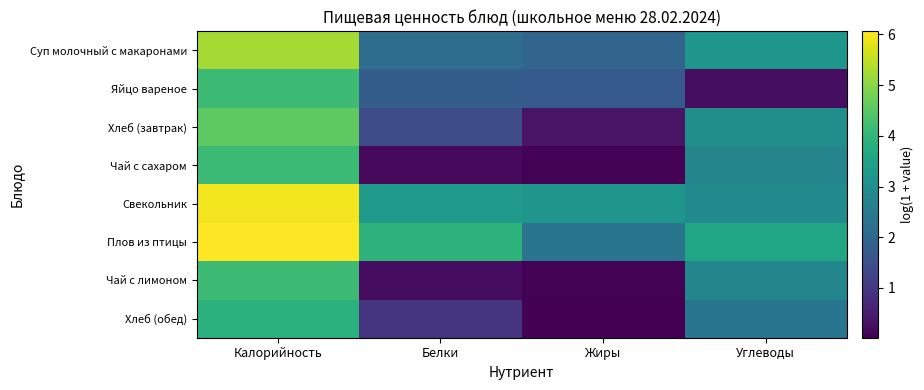

Reading left to right, list all the values displayed in this chart.

Суп молочный с макаронами: Калорийность=5.3	Белки=2.2	Жиры=2.0	Углеводы=3.2
Яйцо вареное: Калорийность=4.2	Белки=1.8	Жиры=1.7	Углеводы=0.2
Хлеб (завтрак): Калорийность=4.6	Белки=1.4	Жиры=0.3	Углеводы=3.0
Чай с сахаром: Калорийность=4.1	Белки=0.2	Жиры=0.0	Углеводы=2.8
Свекольник: Калорийность=5.9	Белки=3.3	Жиры=3.2	Углеводы=2.9
Плов из птицы: Калорийность=6.1	Белки=3.9	Жиры=2.4	Углеводы=3.6
Чай с лимоном: Калорийность=4.2	Белки=0.2	Жиры=0.1	Углеводы=2.8
Хлеб (обед): Калорийность=3.9	Белки=0.9	Жиры=0.0	Углеводы=2.4